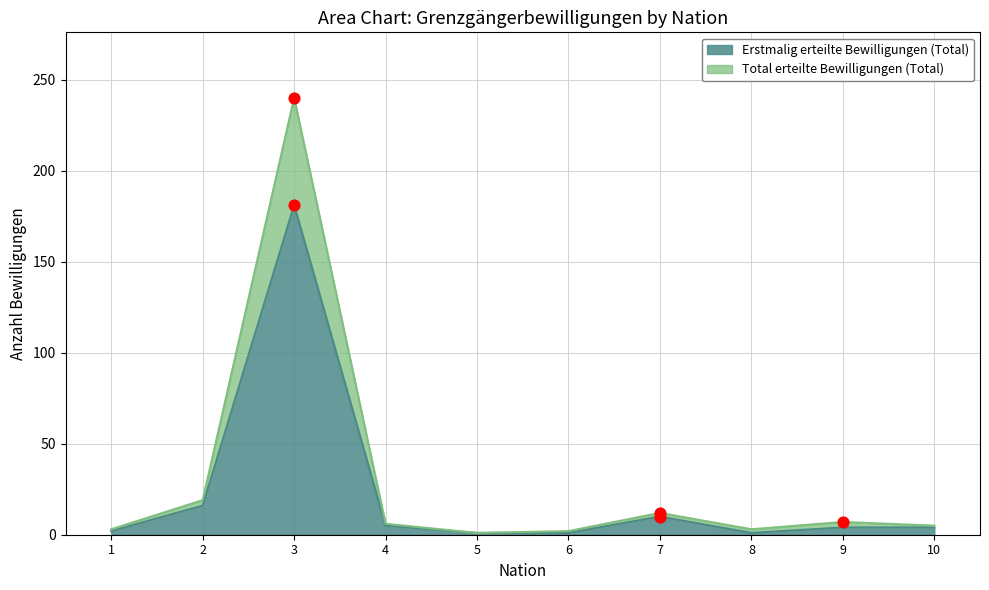

Which series reaches the maximum Y coordinate?

Total erteilte Bewilligungen (Total)